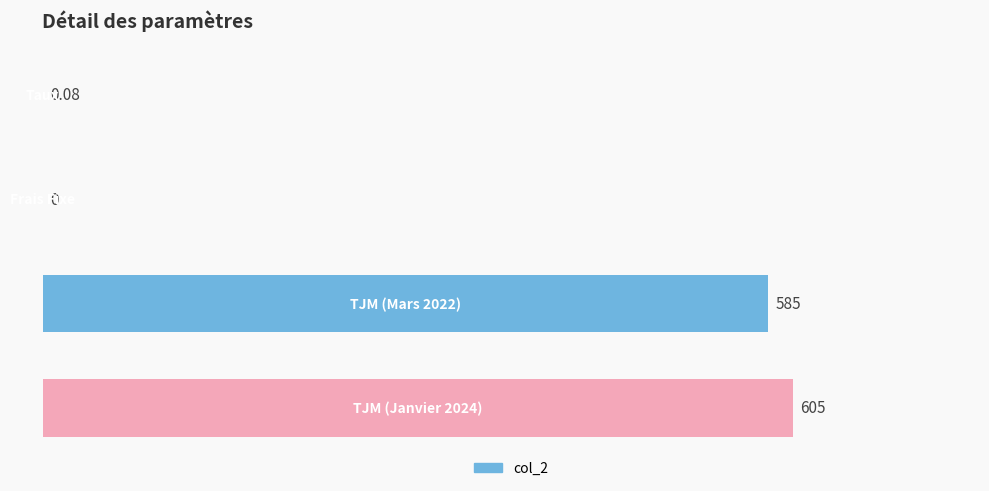

Count the number of data series in this chart.

1